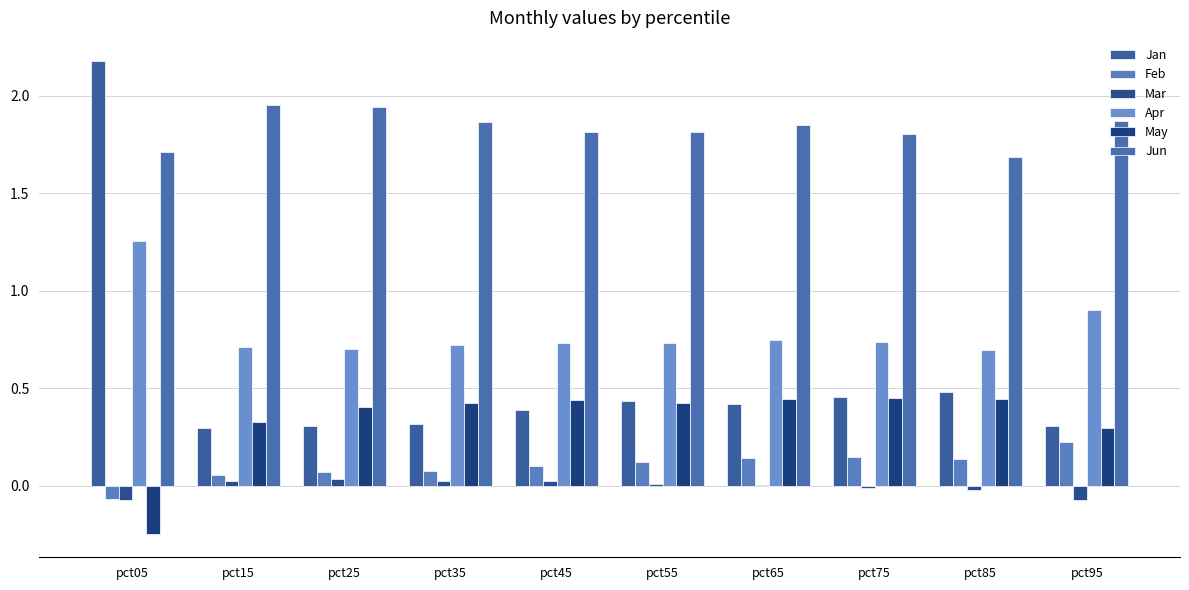

How many categories are shown in the chart?

10